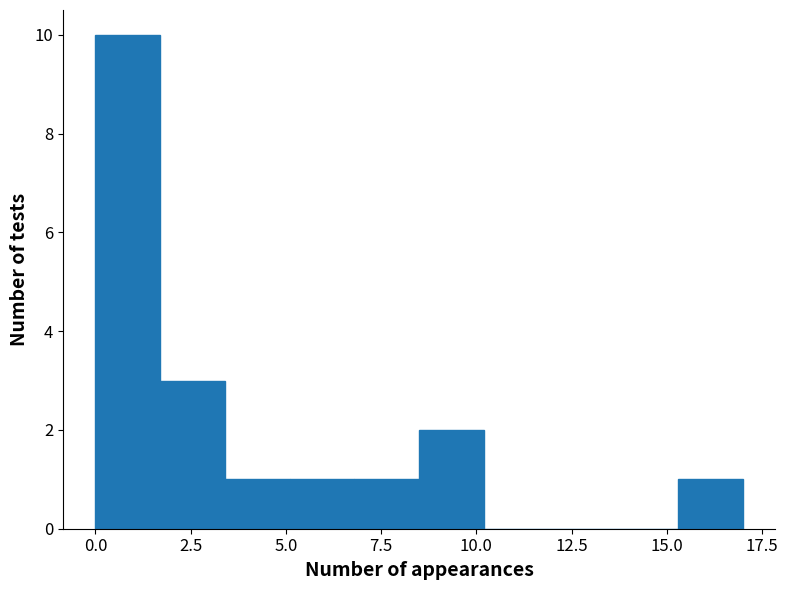

Read against the x-axis, roughly where is the centre of the tallest bar?

1.0